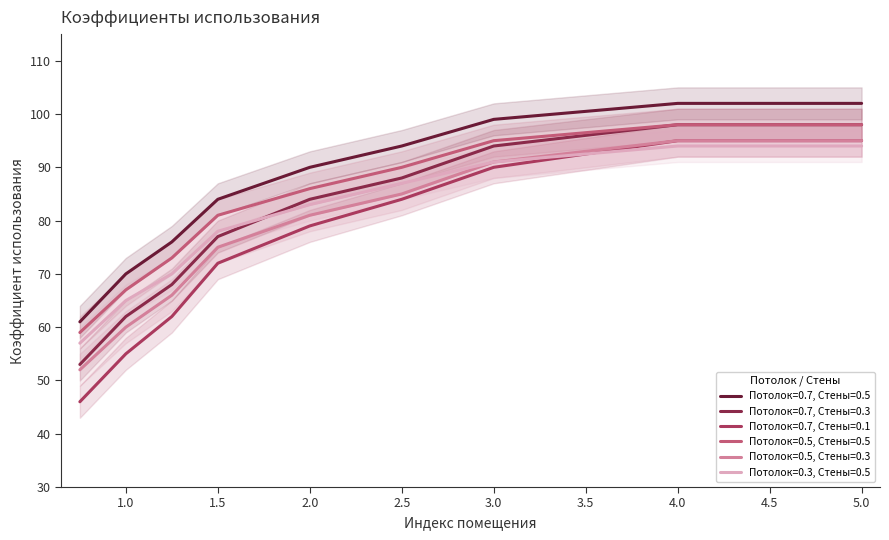

What is the approximate value of Потолок=0.7, Стены=0.5 at 3.0, to the nearest 10?

100